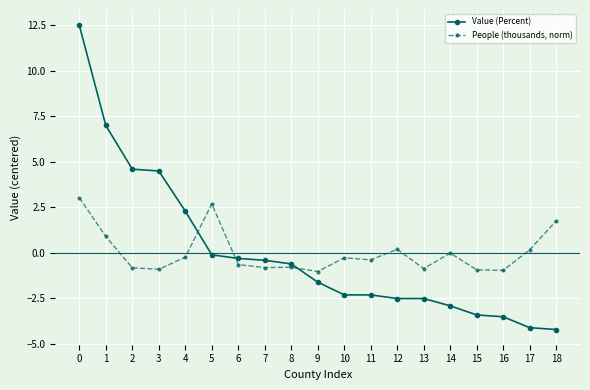

True or false: People (thousands, norm) and Value (Percent) intersect in this chart.

True